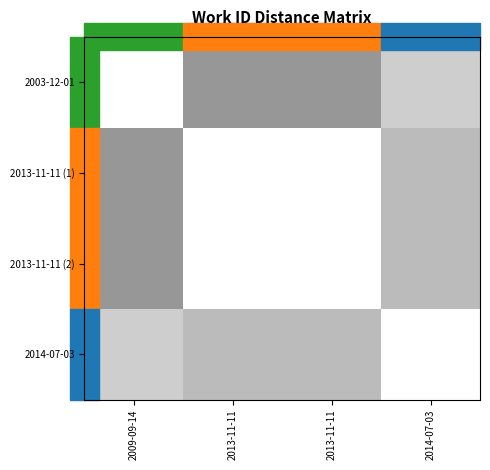

True or false: 2013-11-11 (2) has a value of -0.2 at 2013-11-11.

False